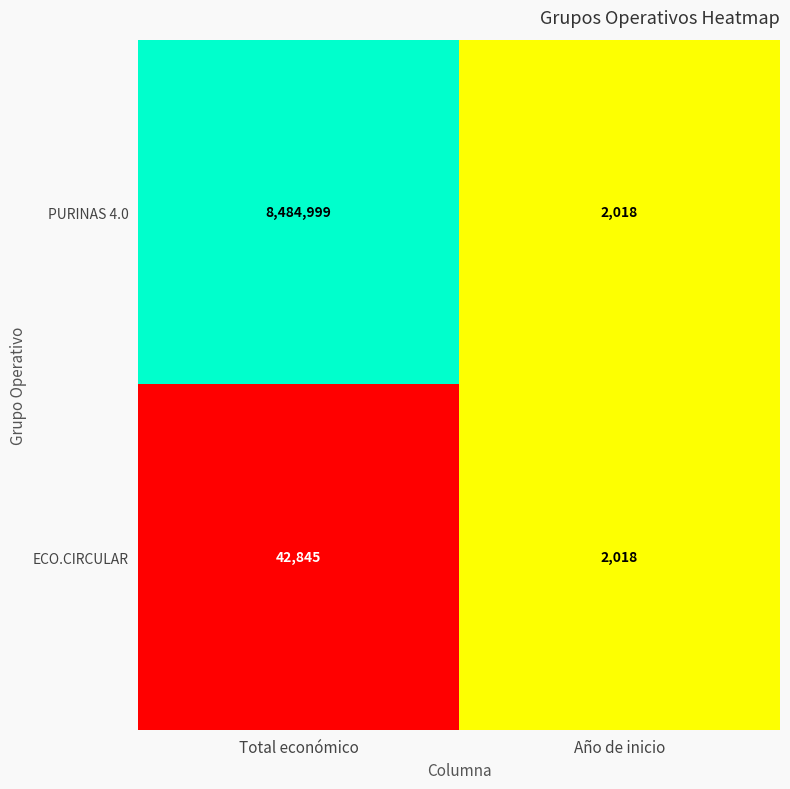

Reading left to right, transcribe all the data shown in this chart.

PURINAS 4.0: 8484999	2018
ECO.CIRCULAR: 42845	2018